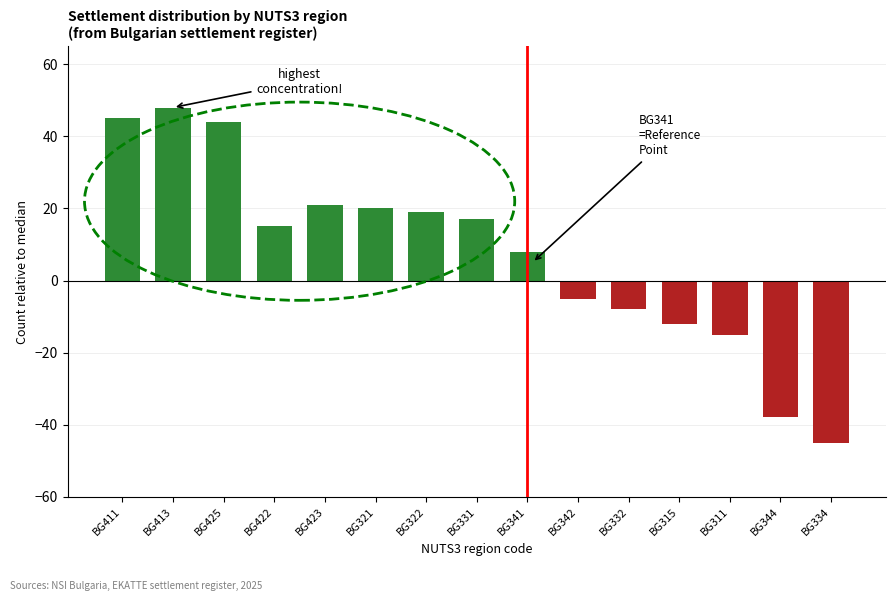

What is the label of the 1st bar from the right?

BG334